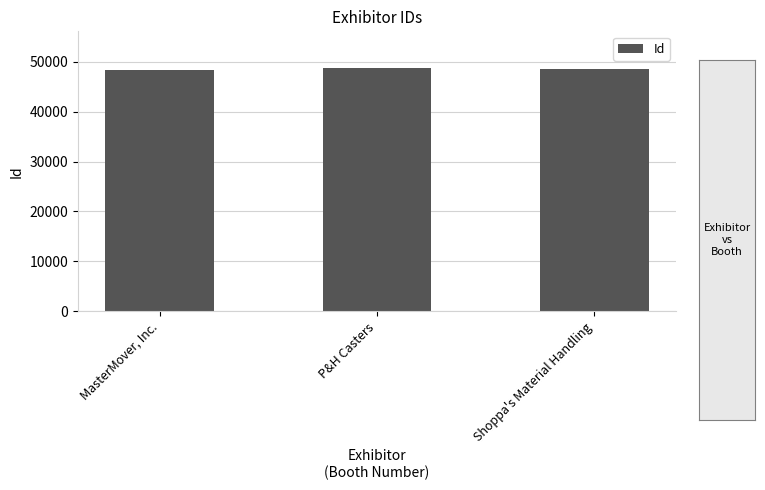

List the labels in order of value, largest first.

P&H Casters, Shoppa's Material Handling, MasterMover, Inc.